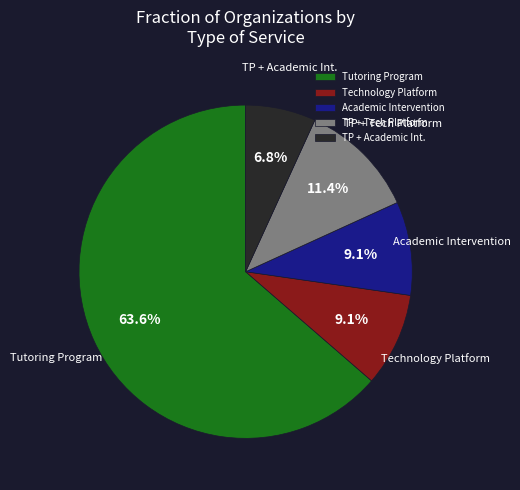

To the nearest percent, what is the average slice percentage?

20%